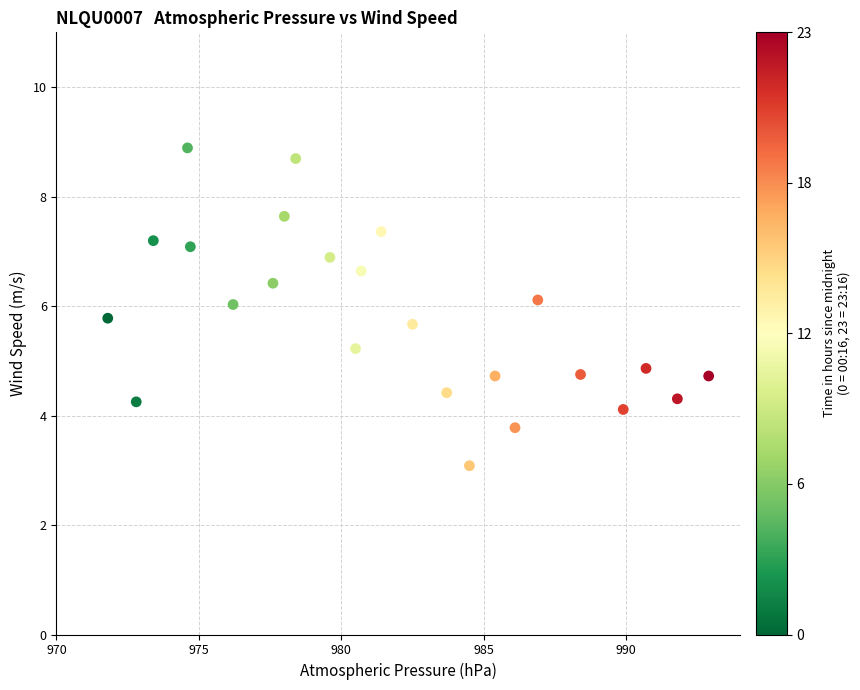

What is the range of X values (max minus min)?

21.1